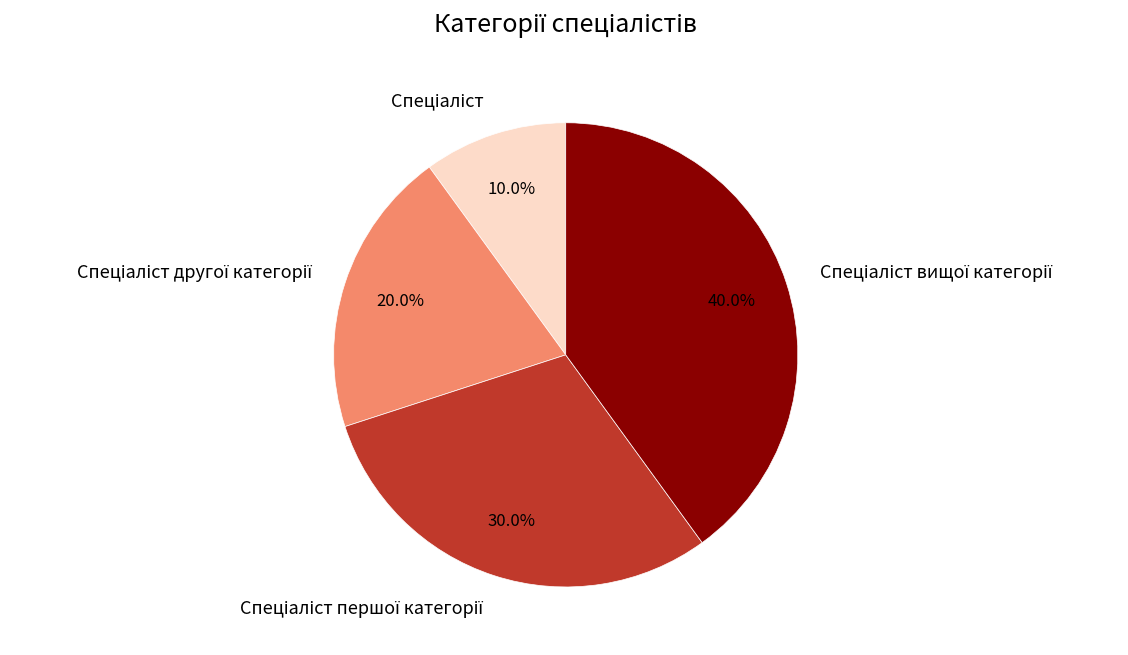

Is there any slice that represents more than half of the pie?

No